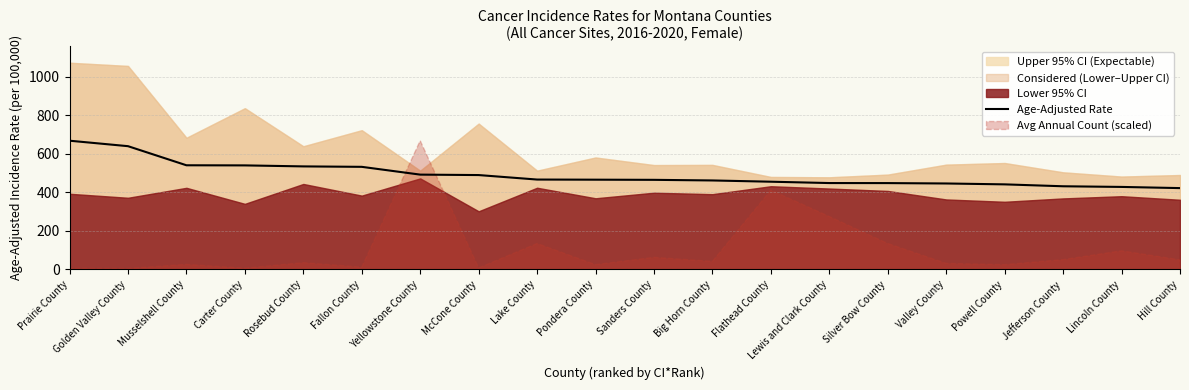

Which has a higher value, Lewis and Clark County or Carter County?

Carter County